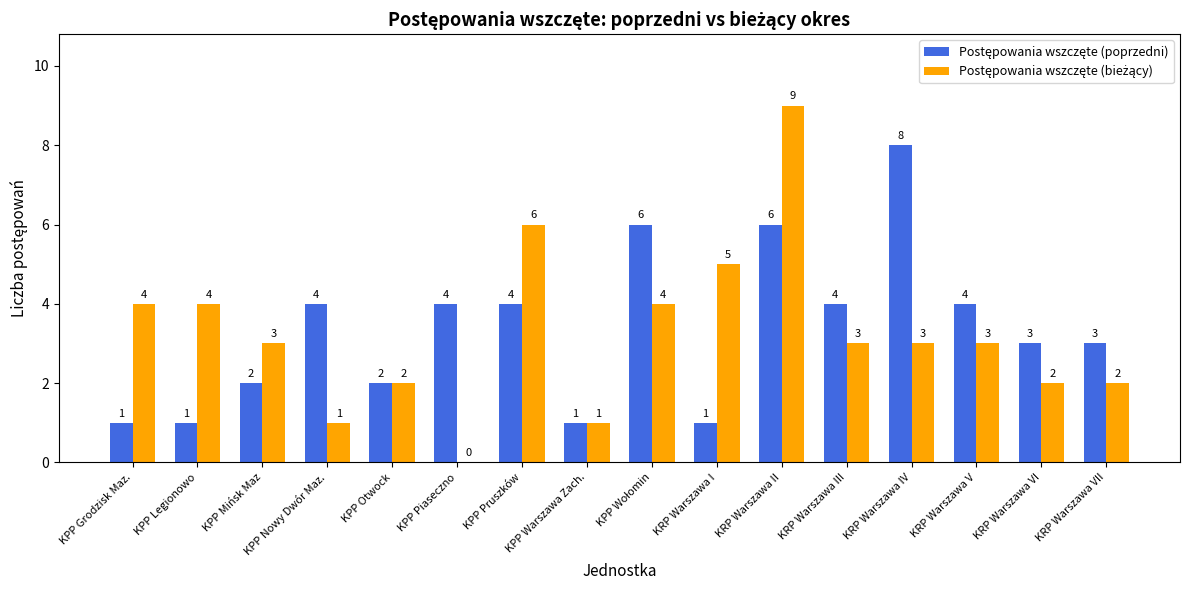

At which category does the chart reach its peak across all series?

KRP Warszawa II